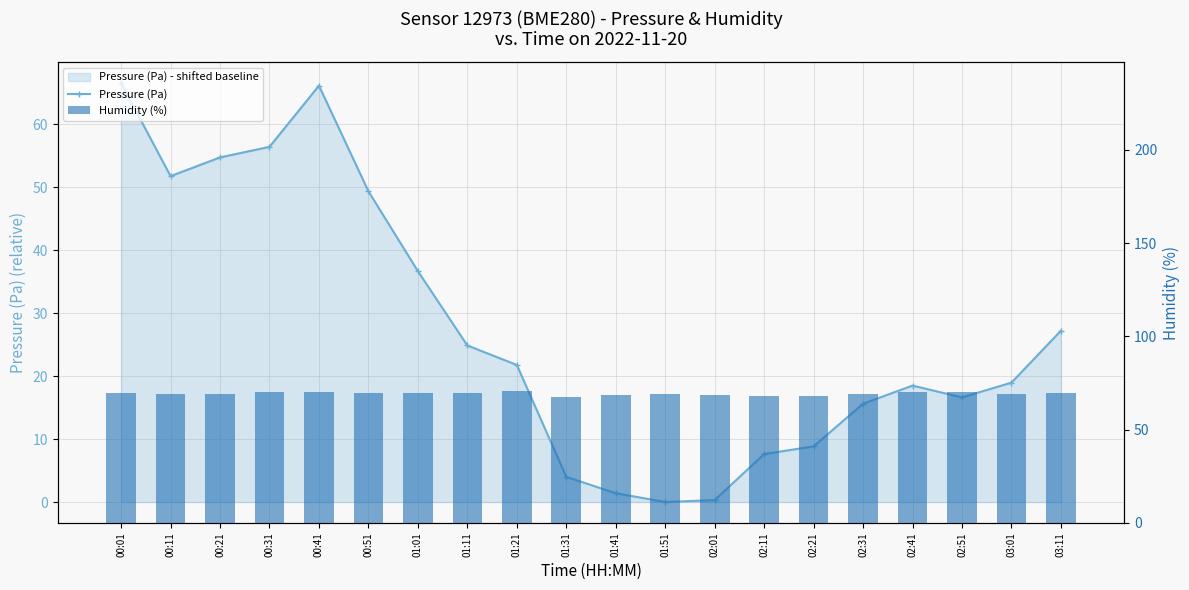

Reading left to right, extract all data points from this chart.

Pressure (Pa): 66.6	51.8	54.8	56.4	66.1	49.4	36.7	24.9	21.8	4.0	1.4	0.0	0.3	7.6	8.8	15.6	18.5	16.6	19.0	27.2
Humidity (%): 69.5	69.3	69.0	70.0	70.2	69.5	69.7	69.5	70.6	67.5	68.7	69.1	68.8	67.8	68.1	69.4	70.0	70.0	69.1	69.6